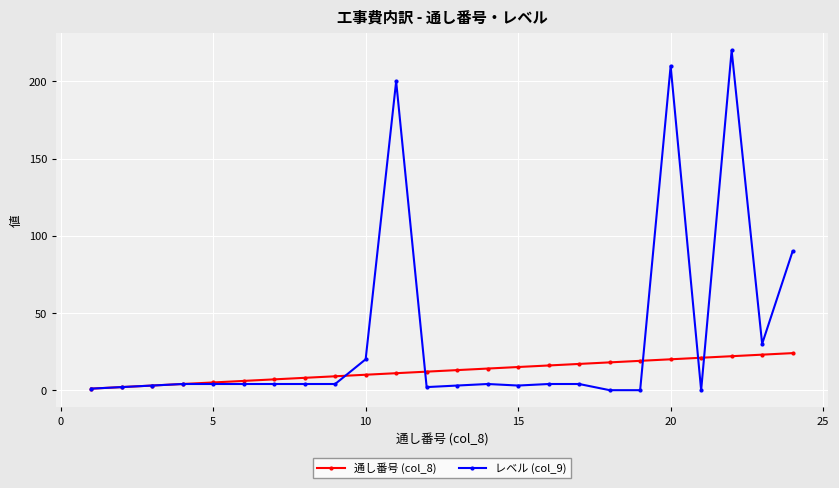

What is the maximum value shown in the chart?

220